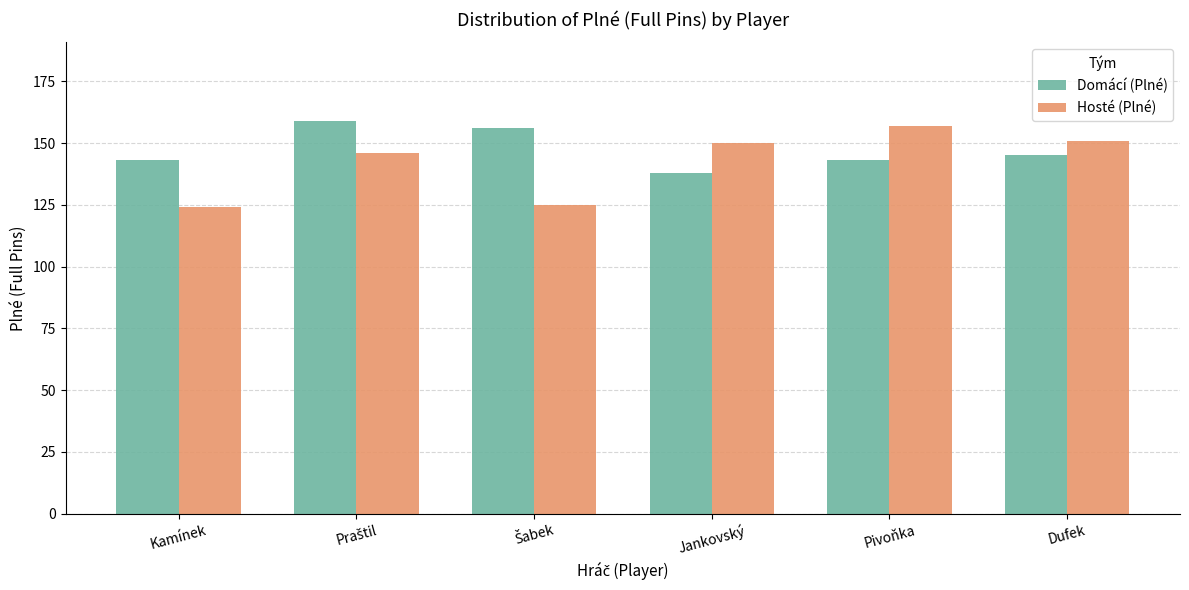

Rank the series by their maximum value, from highest to lowest.

Domácí (Plné), Hosté (Plné)